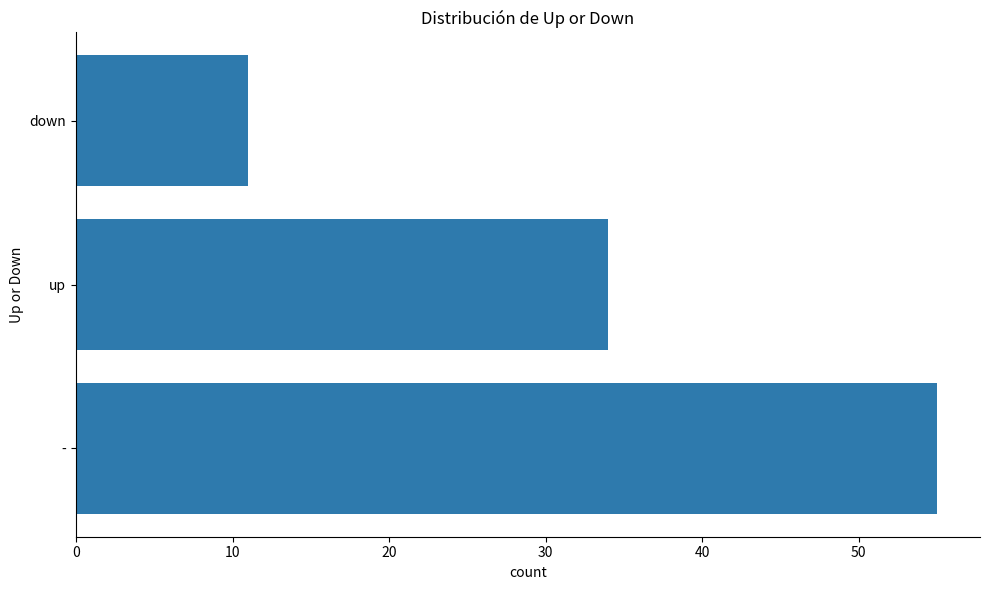

List the labels in order of value, largest first.

-, up, down